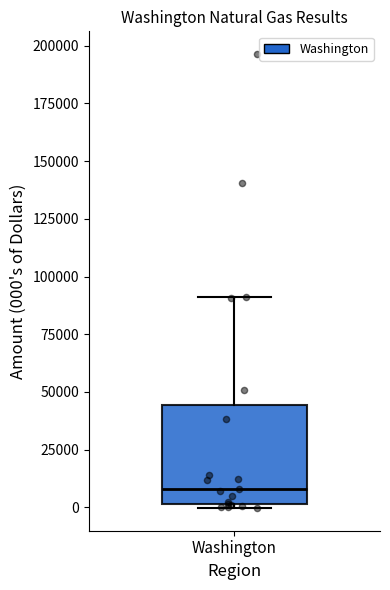

Read this box plot against the y-axis: the position of the median line, the range covered by the box, and the ends of both whiskers. The values are not printed on the chart, so give them approximately, as read against the axis.

median 10000, box 0 to 45000, whiskers 0 (just below the box's lower edge) to 90000